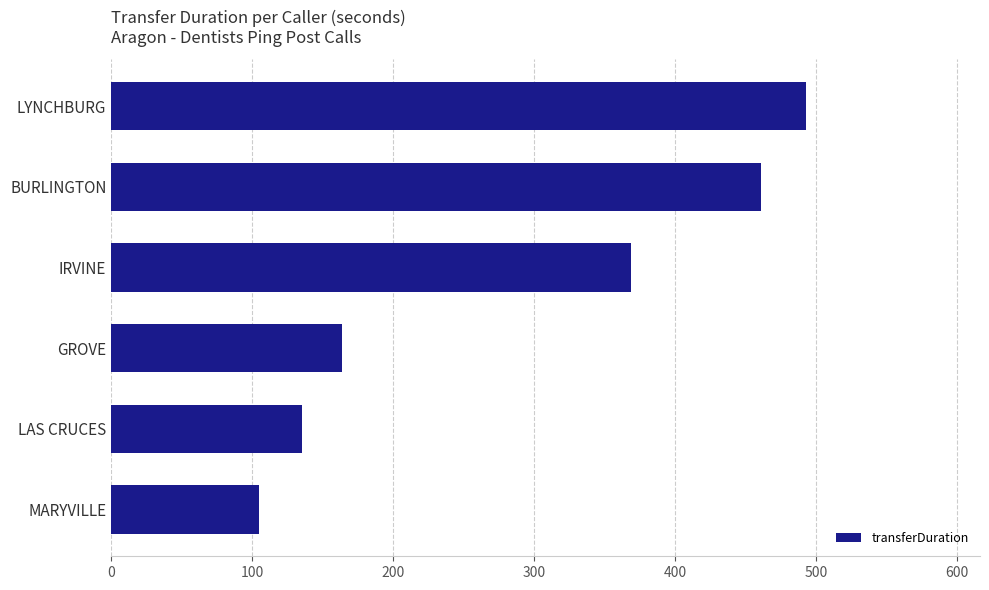

Between LAS CRUCES and BURLINGTON, which is larger?

BURLINGTON